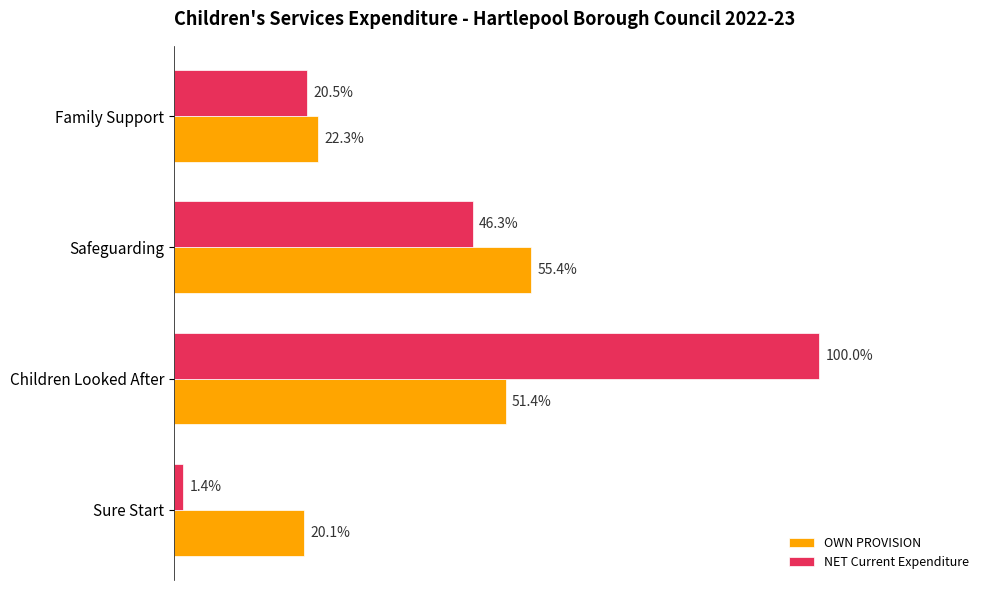

What are all the series names shown in the legend?

OWN PROVISION, NET Current Expenditure